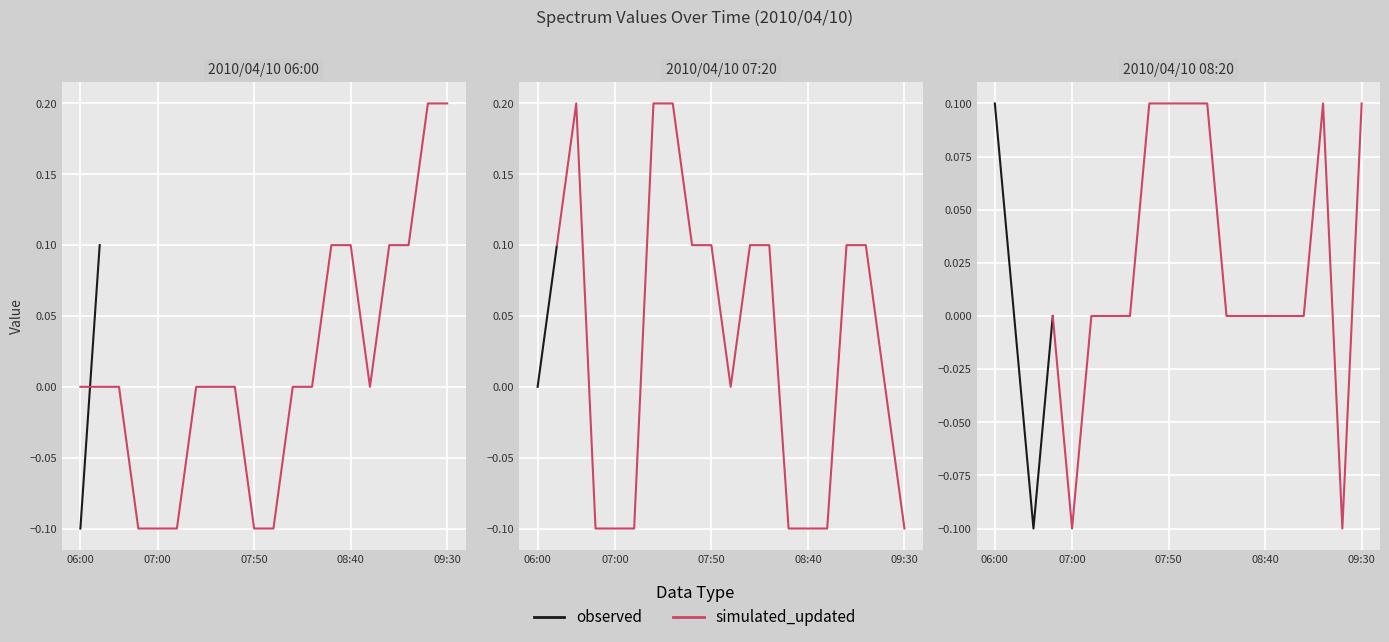

What is the smallest value displayed?

-0.1